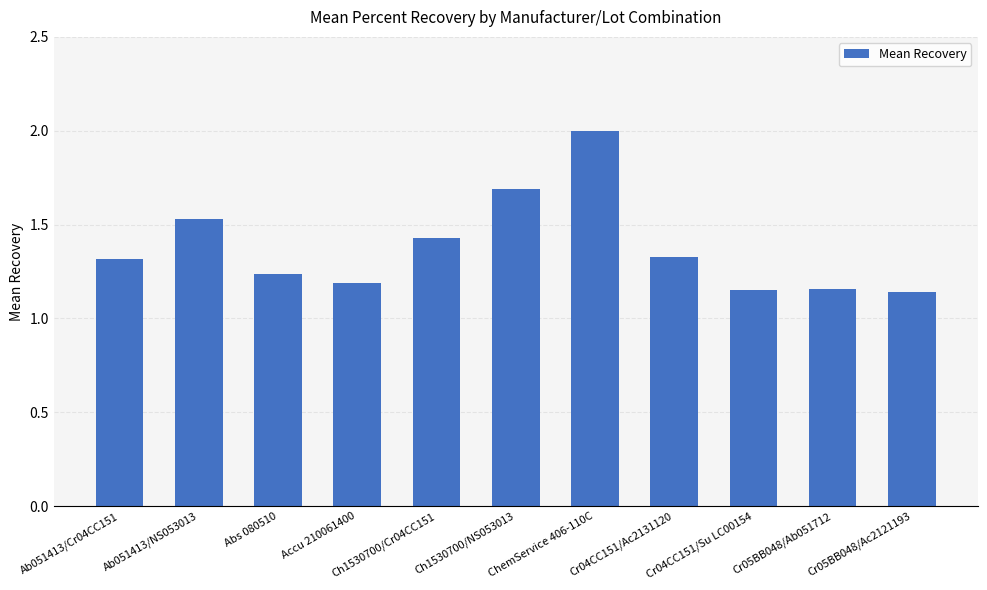

What is the sum of all values?

15.2